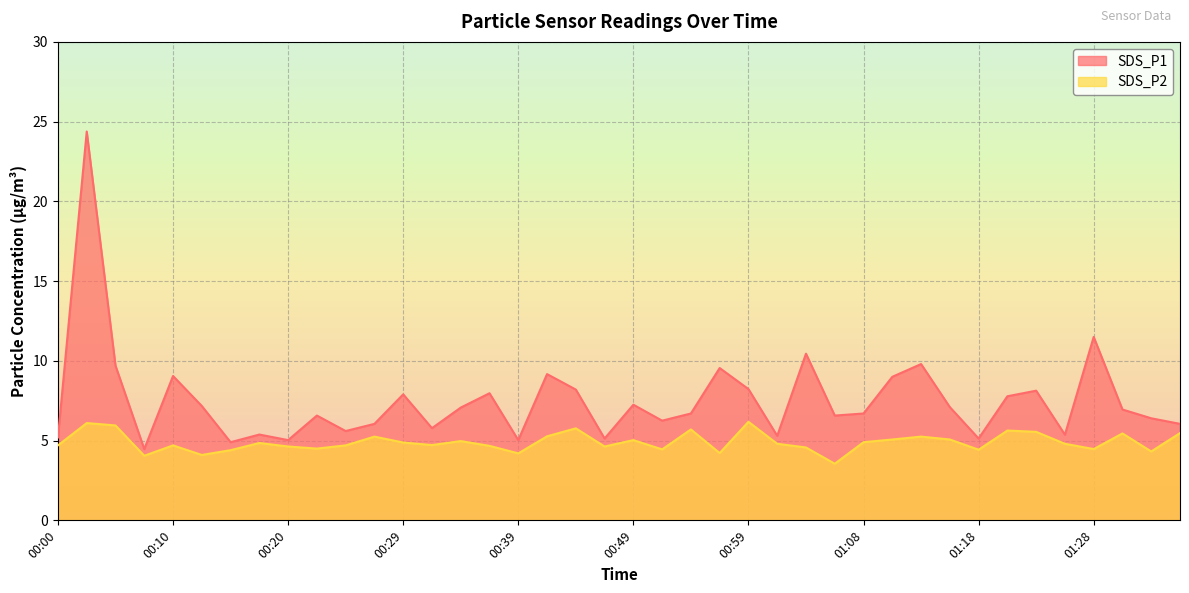

At which category does SDS_P1 reach its first local valley?

00:07